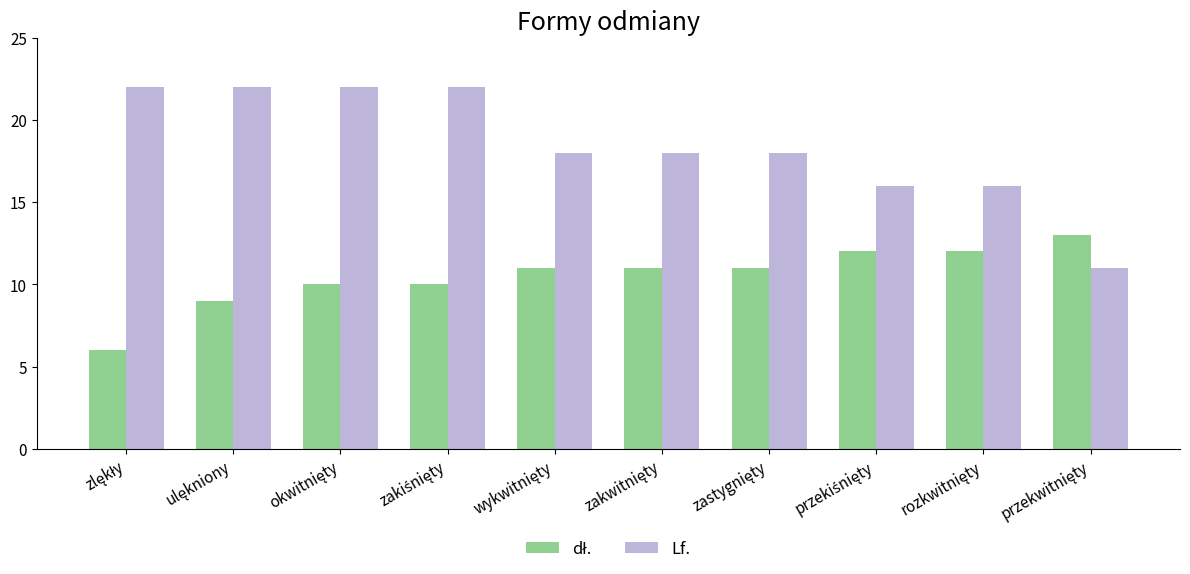

At how many categories does at least one series exceed 15?

9